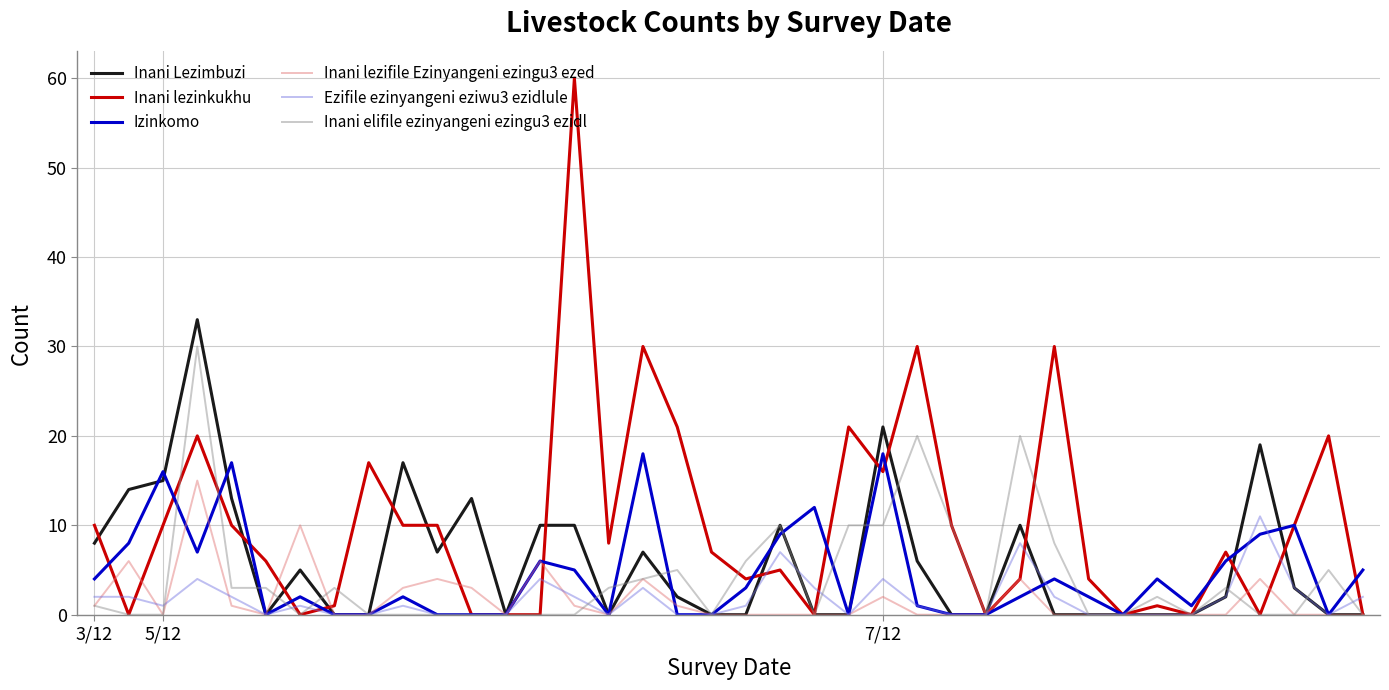

Which series has the largest total across all categories?

Inani lezinkukhu